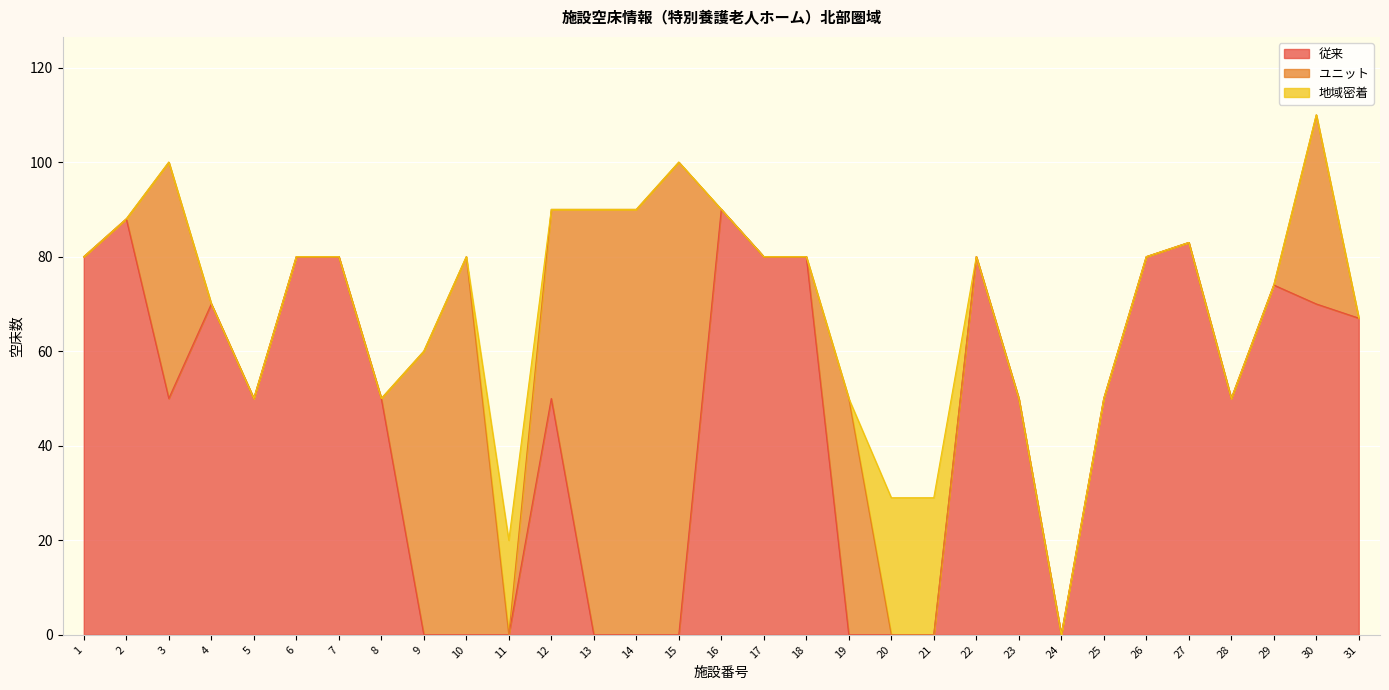

Between 19 and 1, which is larger?

1